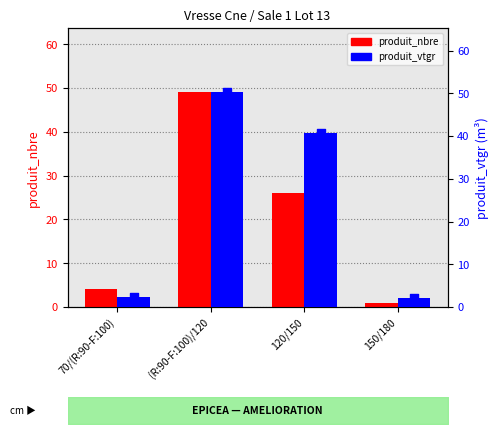

Which series has the largest total across all categories?

produit_vtgr